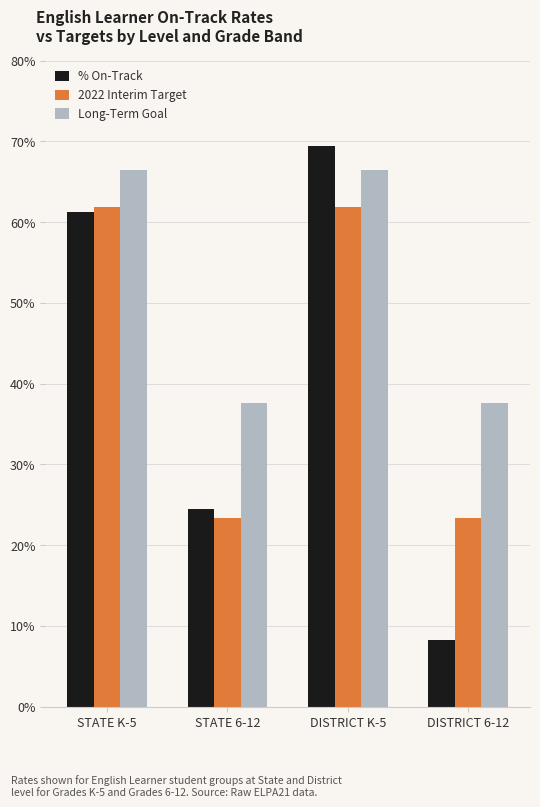

Between STATE K-5 and DISTRICT K-5, which series saw the biggest shift?

% On-Track